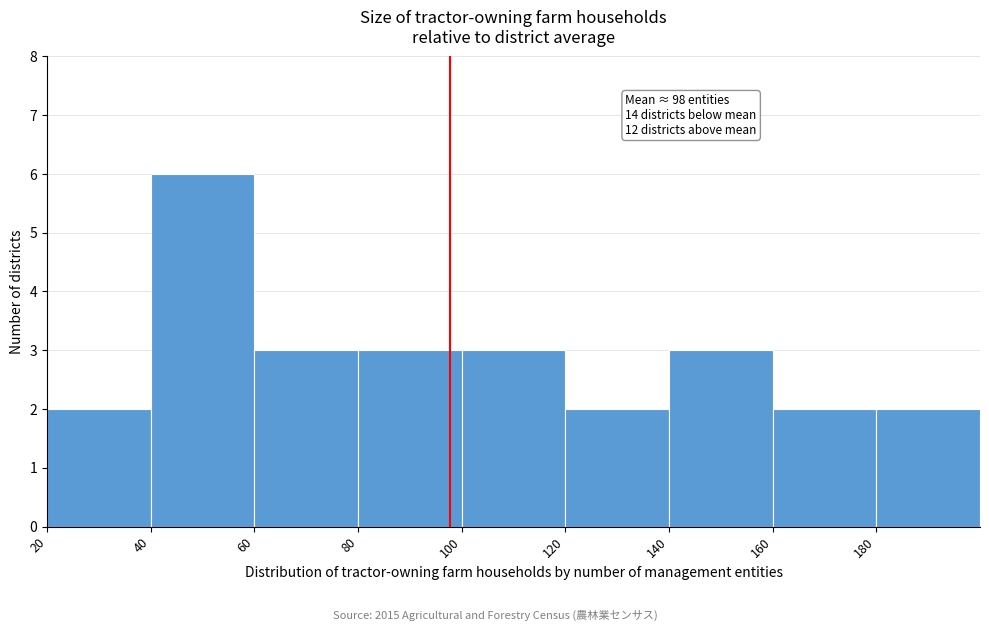

Over which range of the x-axis is the bar tallest?

40 to 60